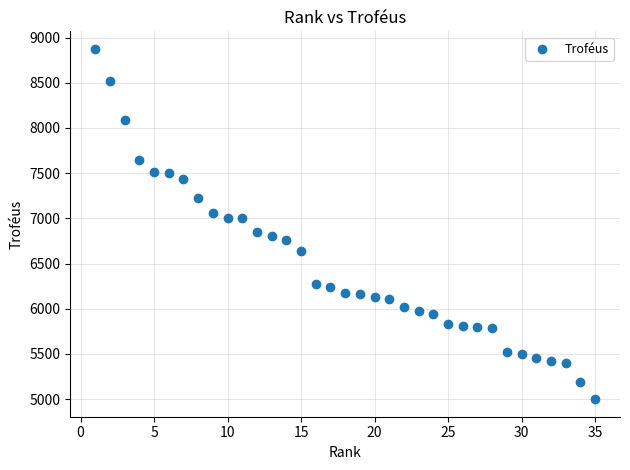

What is the range of X values (max minus min)?

34